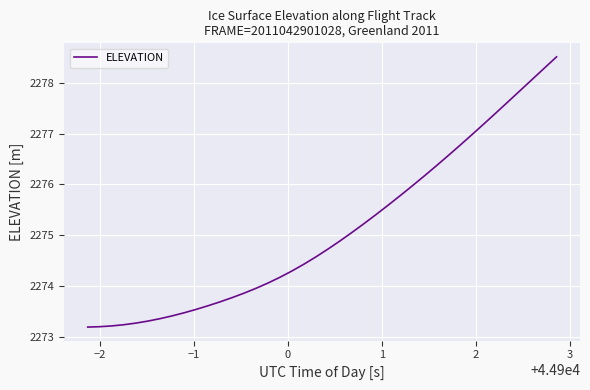

What is the difference between the maximum and minimum values?

5.3